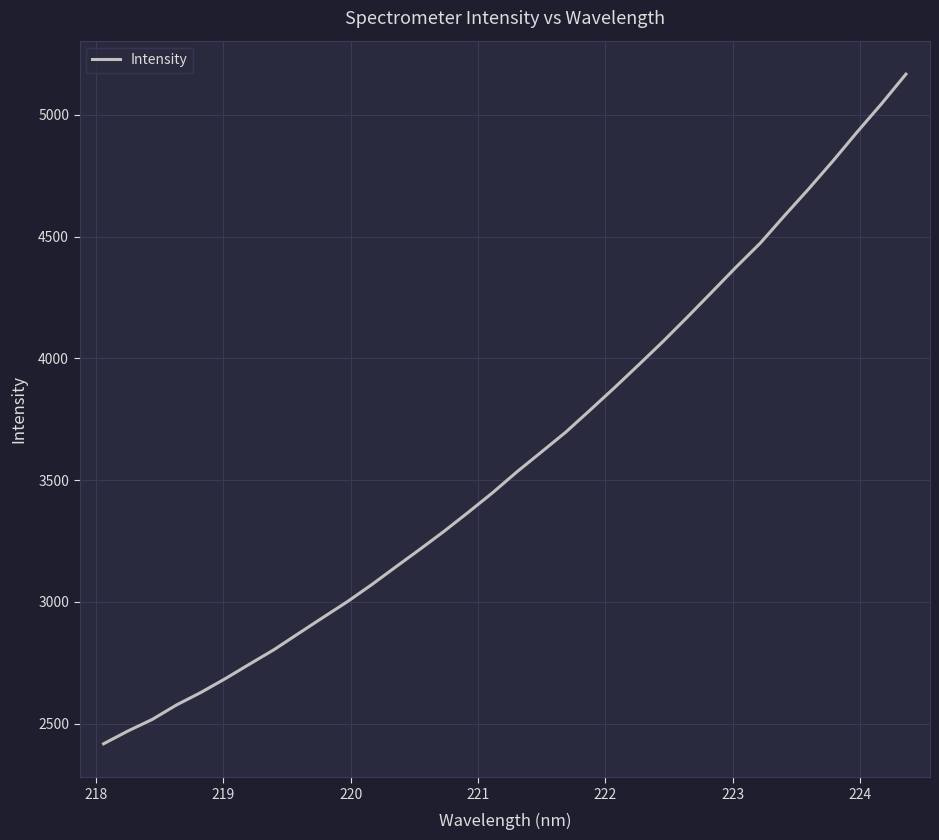

What is the sum of all values?

122274.9